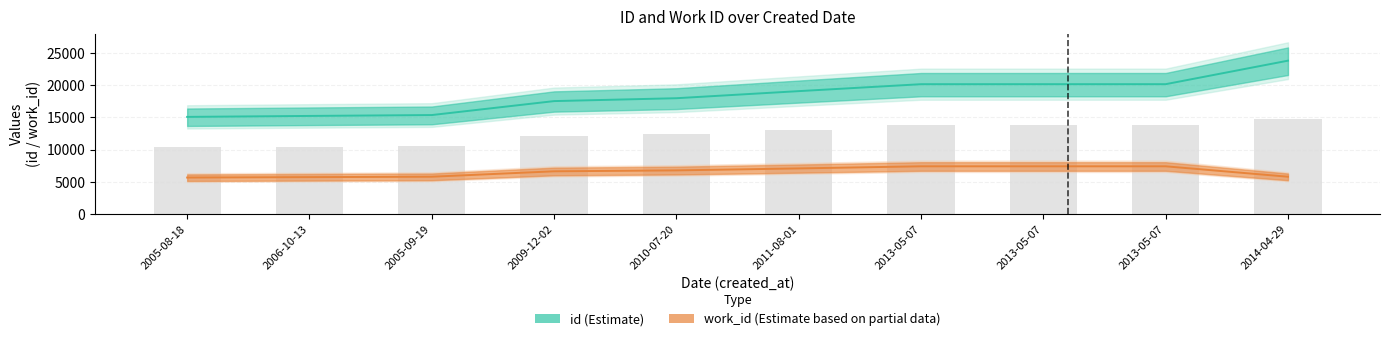

At how many categories does at least one series exceed 11877?

10